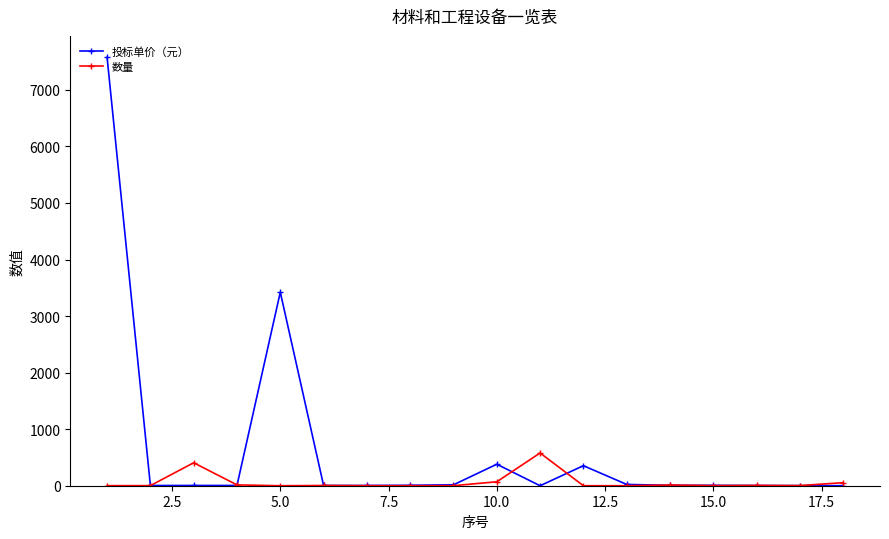

Which series has the largest total across all categories?

投标单价（元）